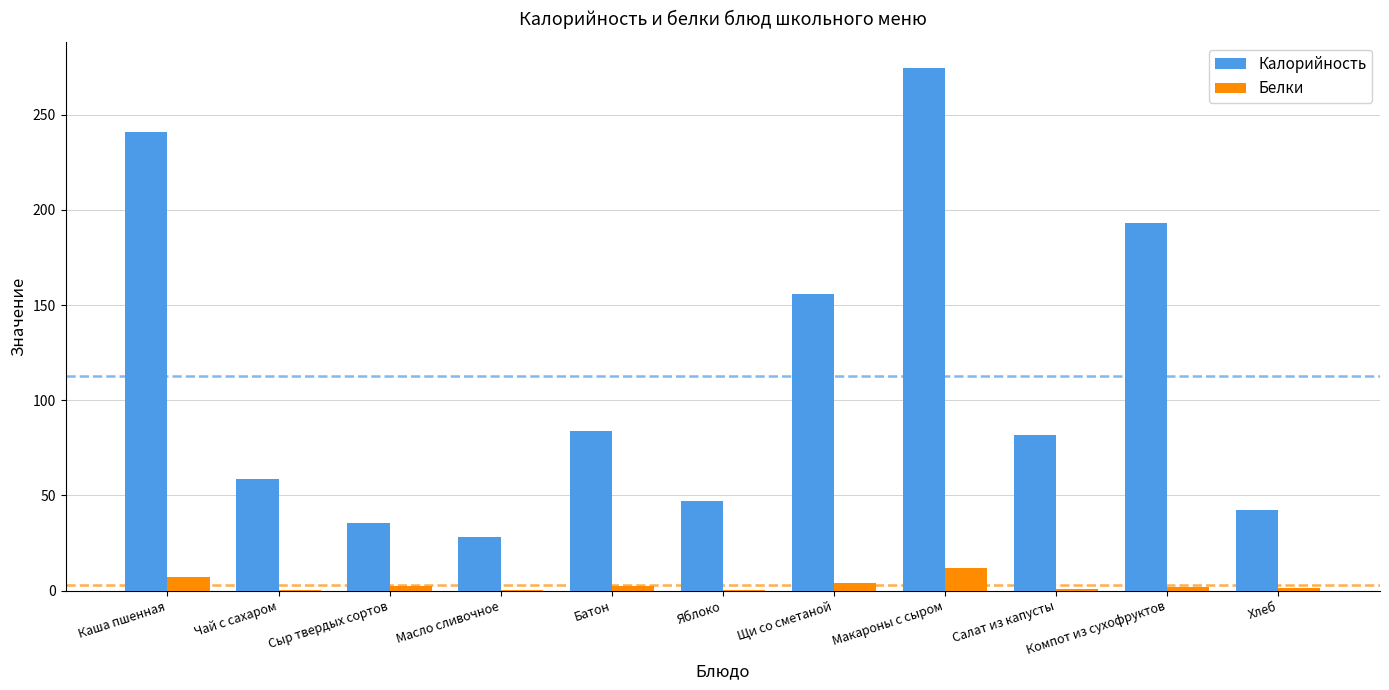

At which category is the sum across all series the highest?

Макароны с сыром